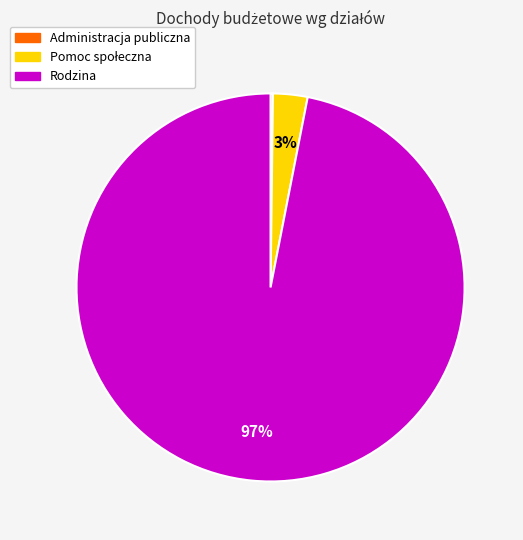

What percentage is the Rodzina slice, to the nearest percent?

97%